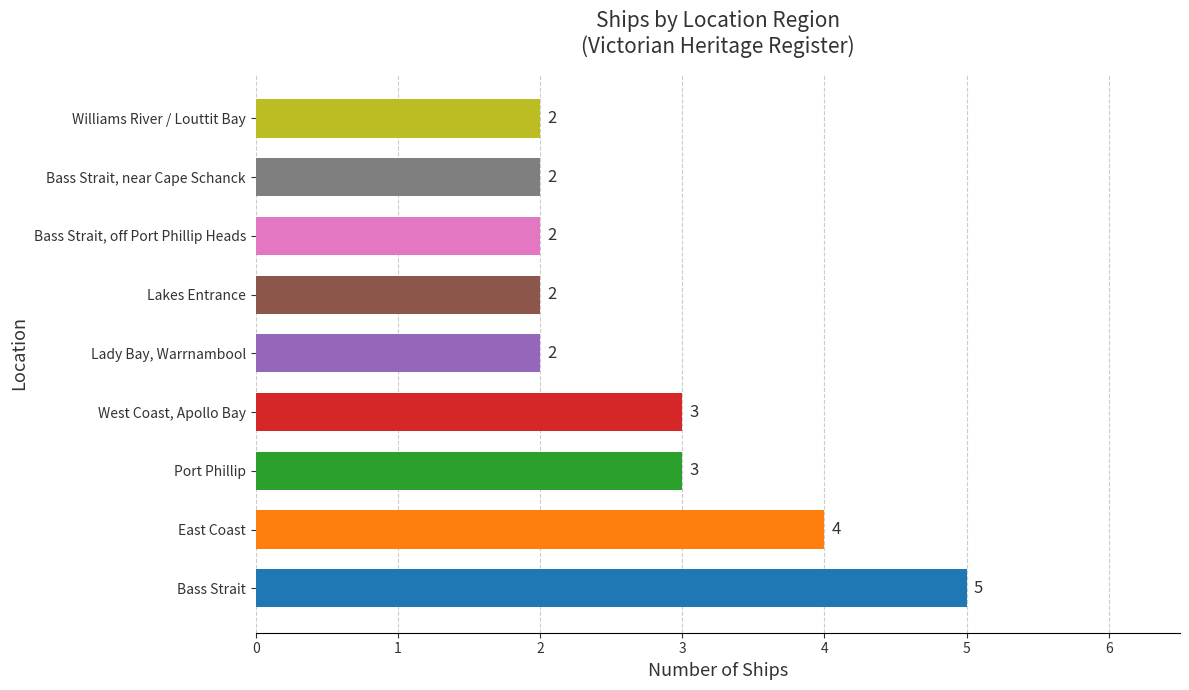

What is the value of the 1st bar from the left?

5